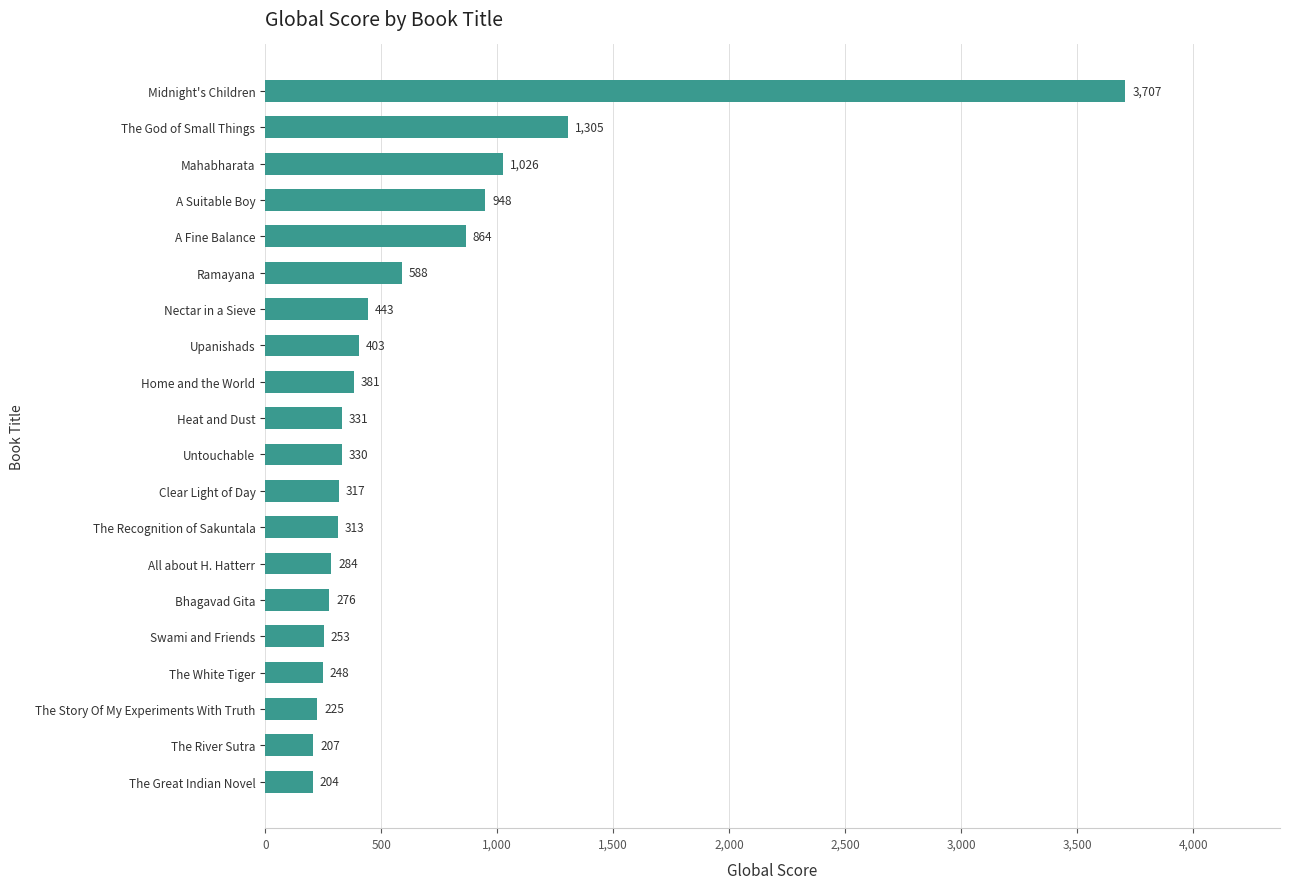

What is the change in value from Heat and Dust to Nectar in a Sieve?

+112